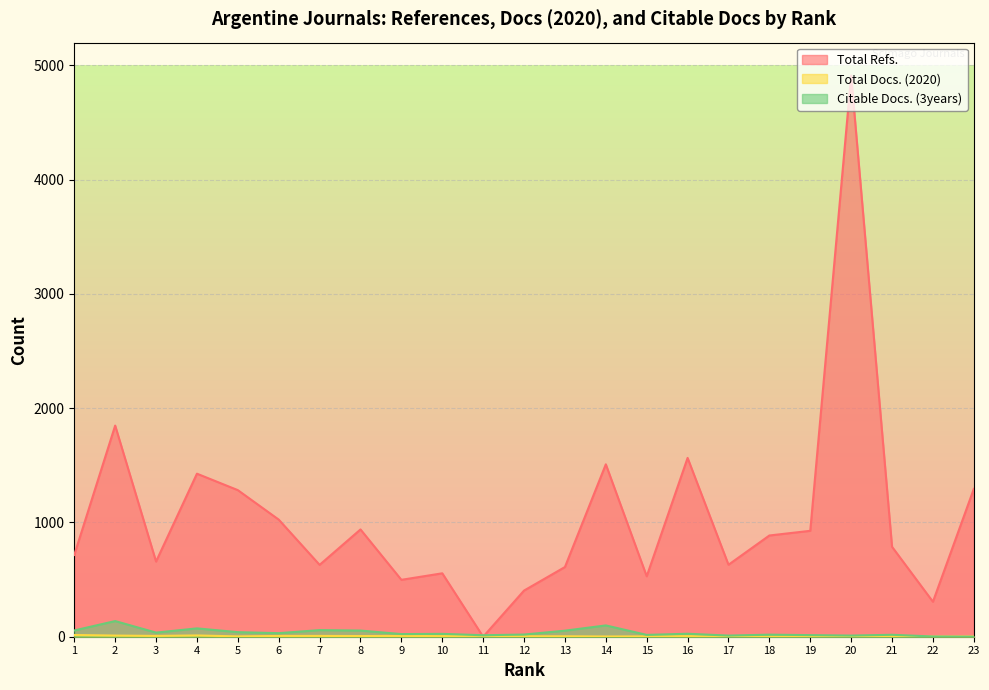

Between 1 and 12, which series saw the biggest shift?

Total Refs.